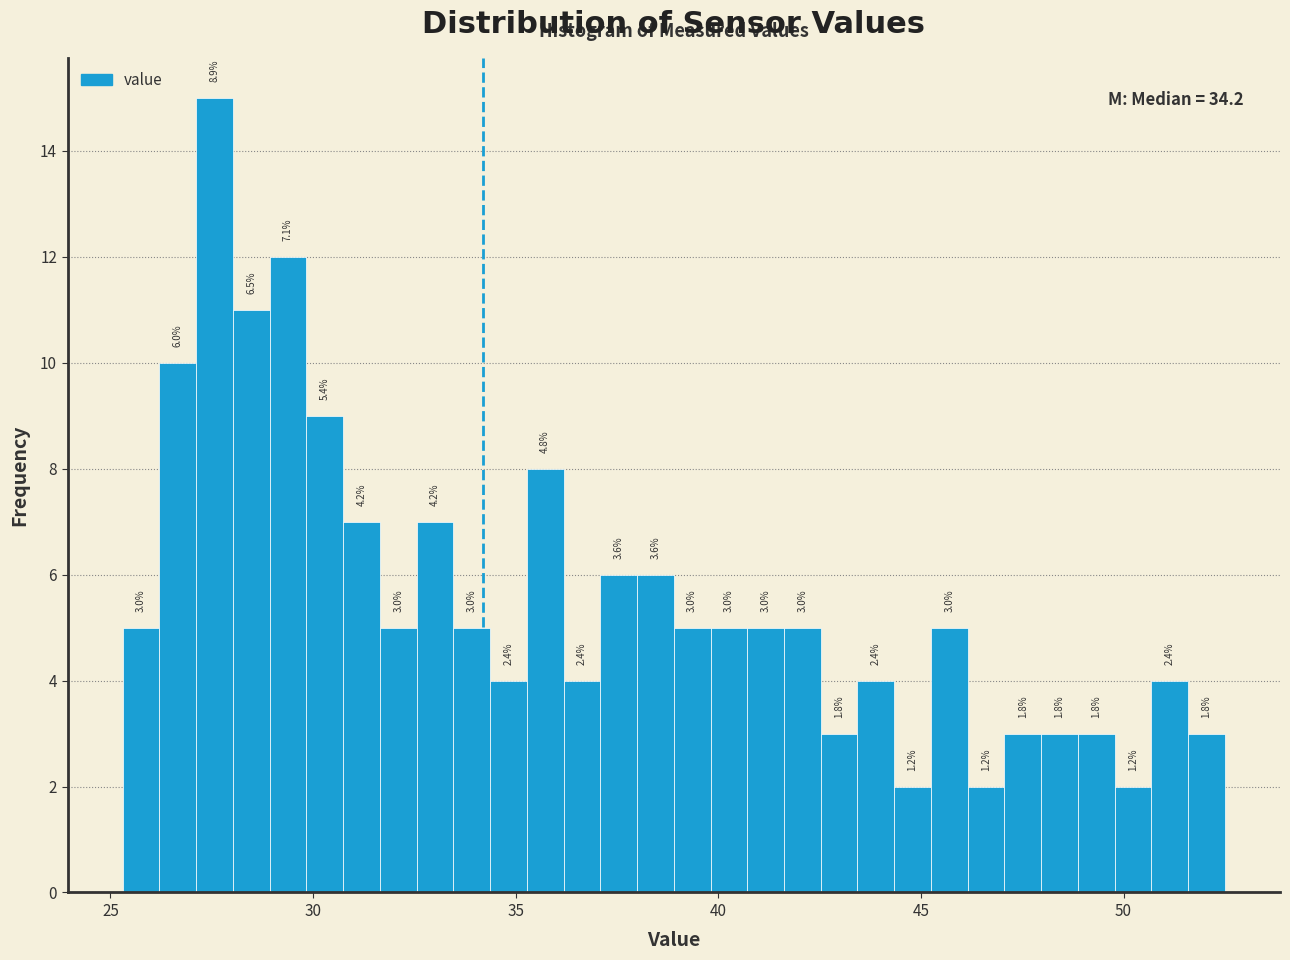

Around what value on the x-axis is the tallest bar? Give the approximate position of its centre, as read against the axis.

27.5